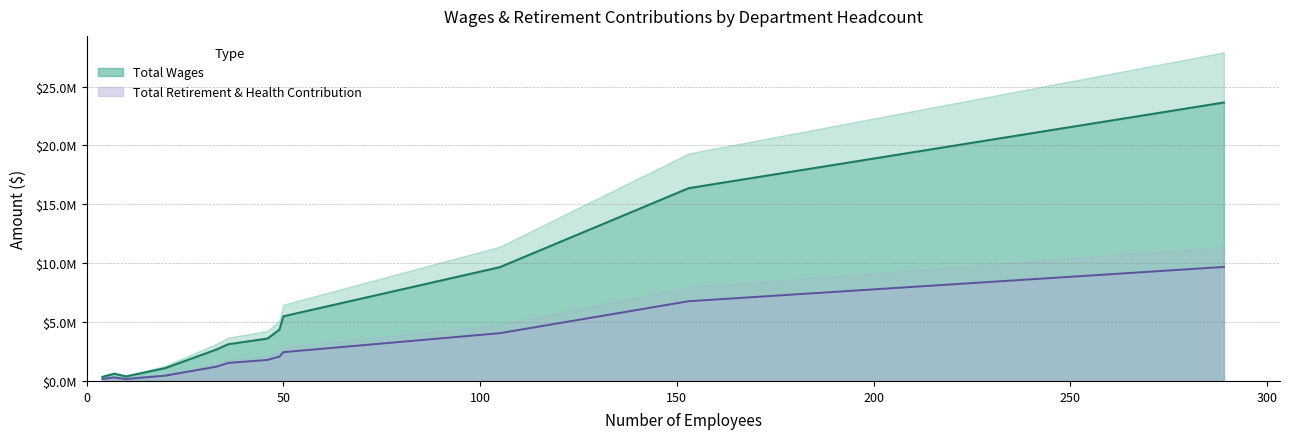

True or false: Total Retirement & Health Contribution and Total Wages cross at least once.

False